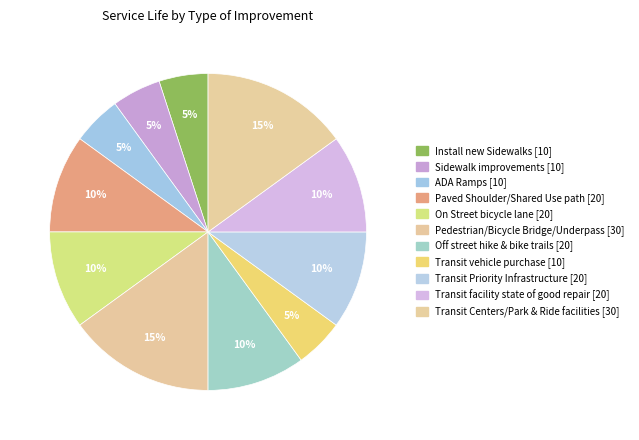

Count the number of slices in the pie.

11